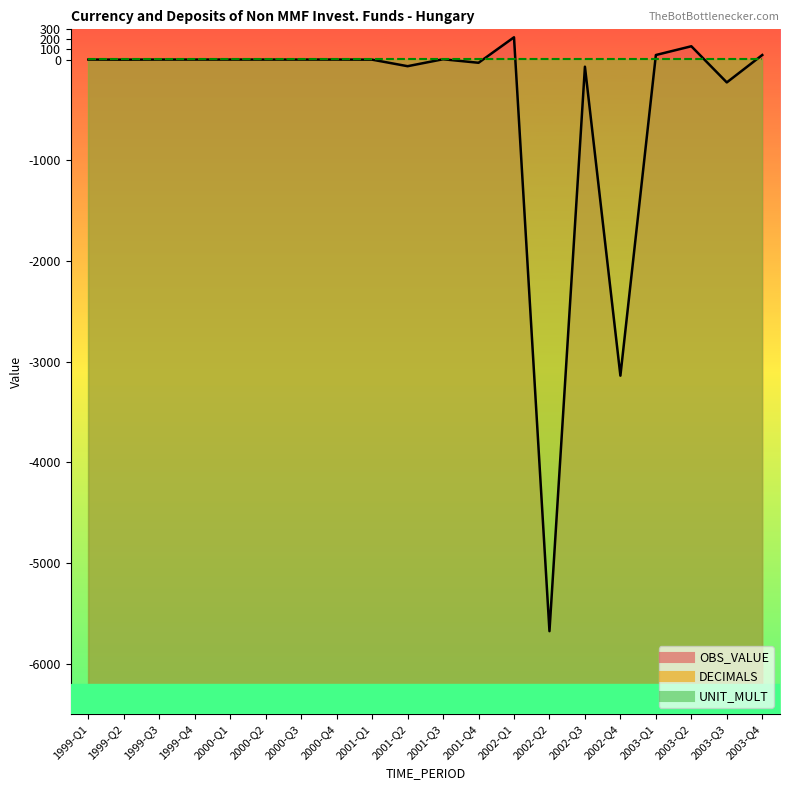

True or false: UNIT_MULT has a value of 2 at 2001-Q2.

False